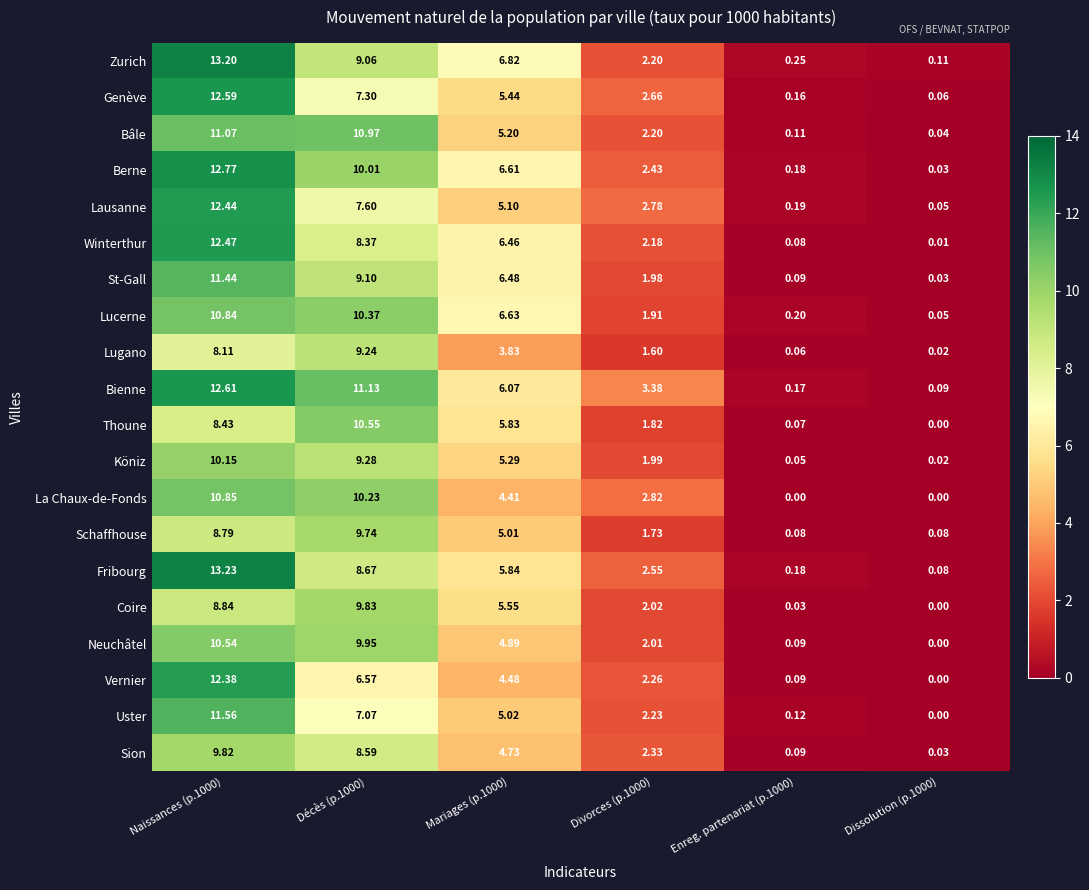

Which series has the largest total across all categories?

Bienne